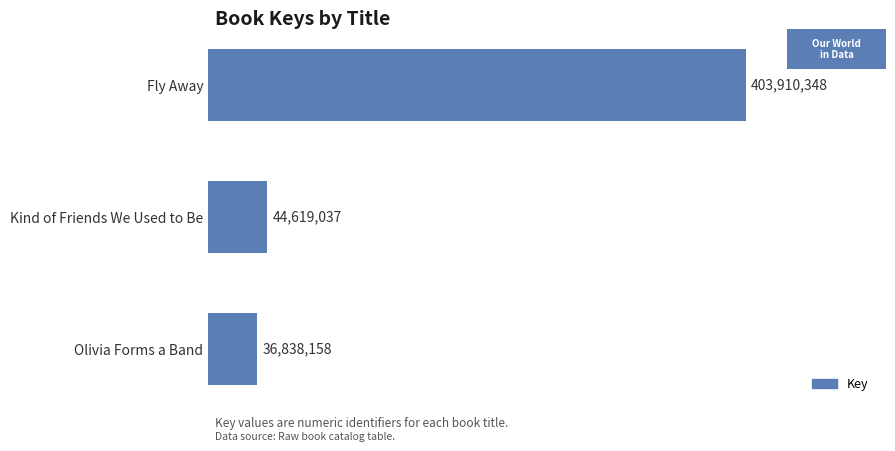

Where is the data nearest to the value 220374253?

Kind of Friends We Used to Be